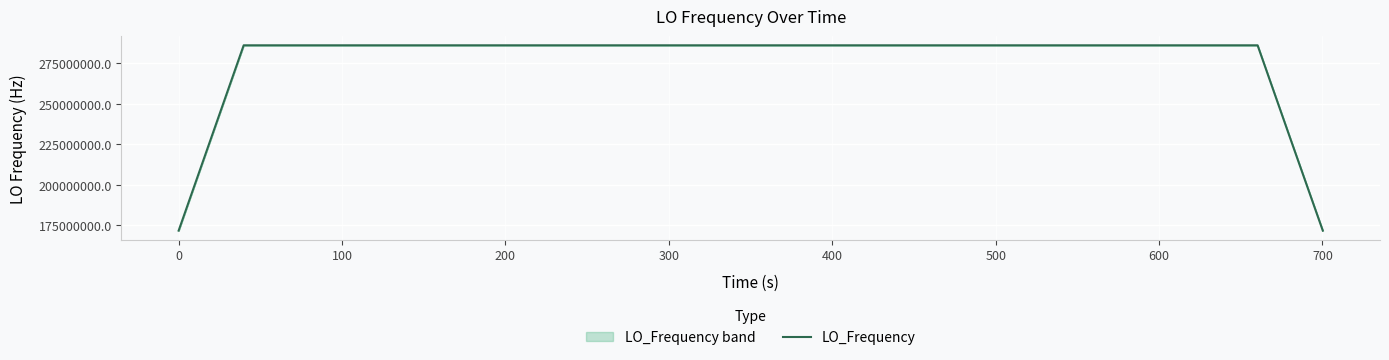

What is the minimum value for LO_Frequency?

171628199.4